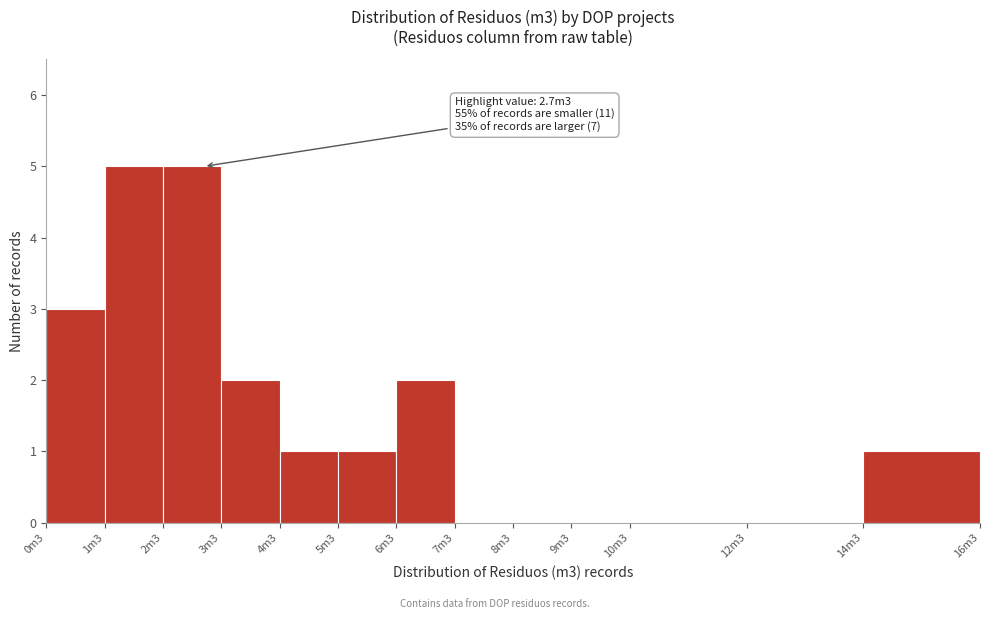

Reading left to right, what are all the values shown in this chart?

0m3=3	1m3=5	2m3=5	3m3=2	4m3=1	5m3=1	6m3=2	7m3=0	8m3=0	9m3=0	10m3=0	12m3=0	14m3=1